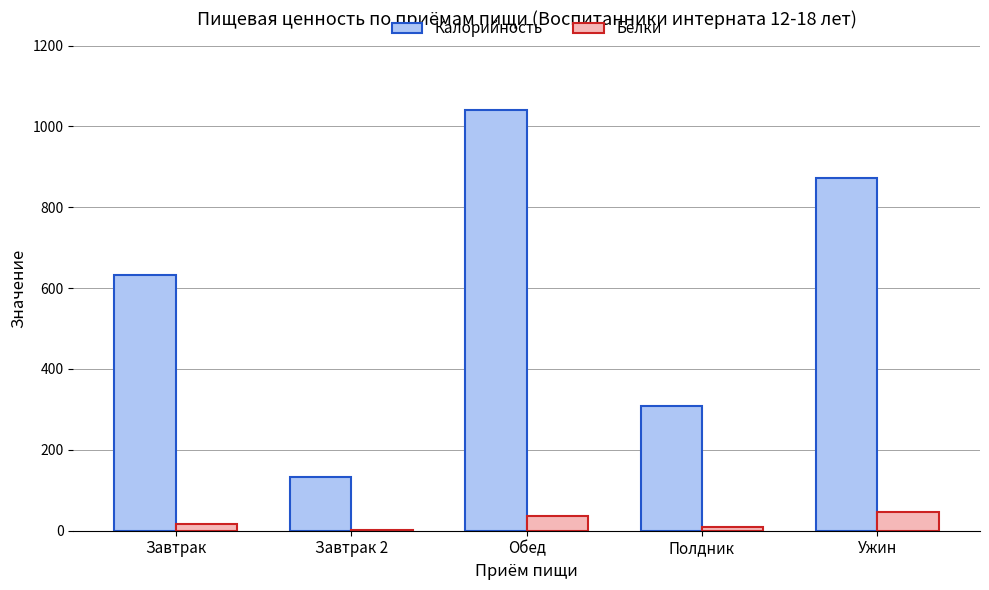

What is the difference between the Белки values at Завтрак 2 and Ужин?

44.7